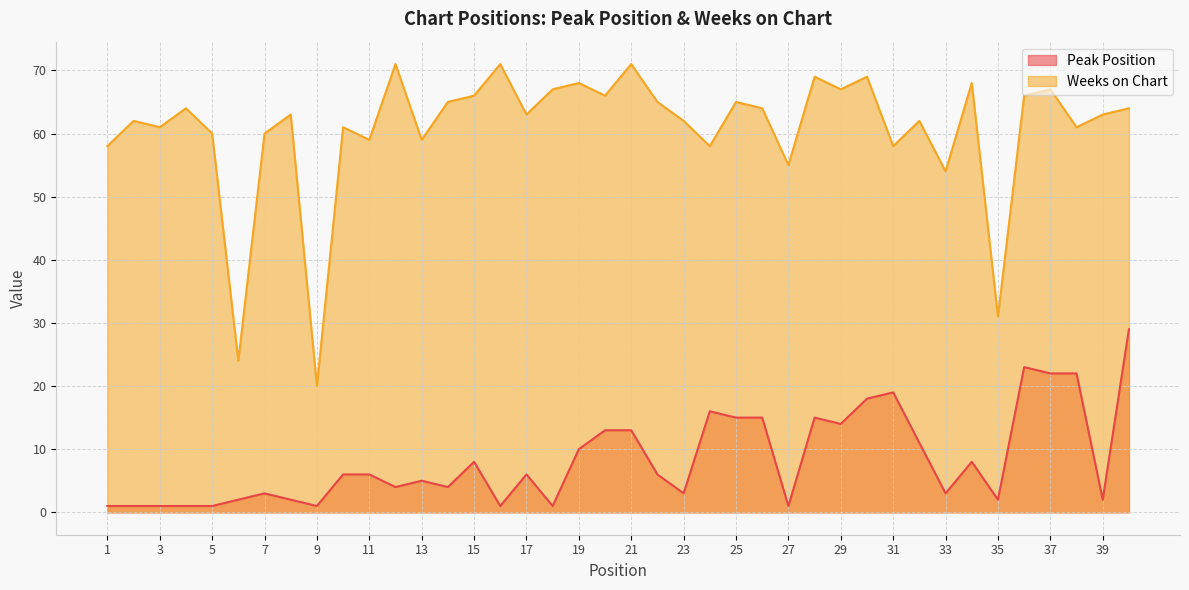

What is the difference between the maximum and second lowest values in the Peak Position series?

28